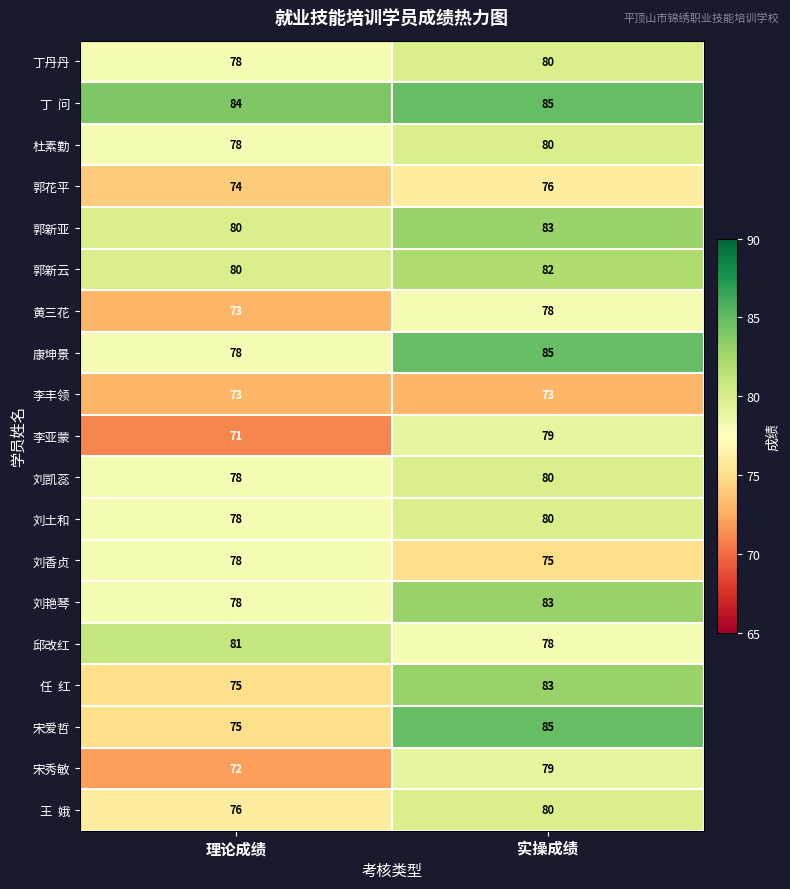

Rank the categories by 邱改红 value from highest to lowest.

理论成绩, 实操成绩